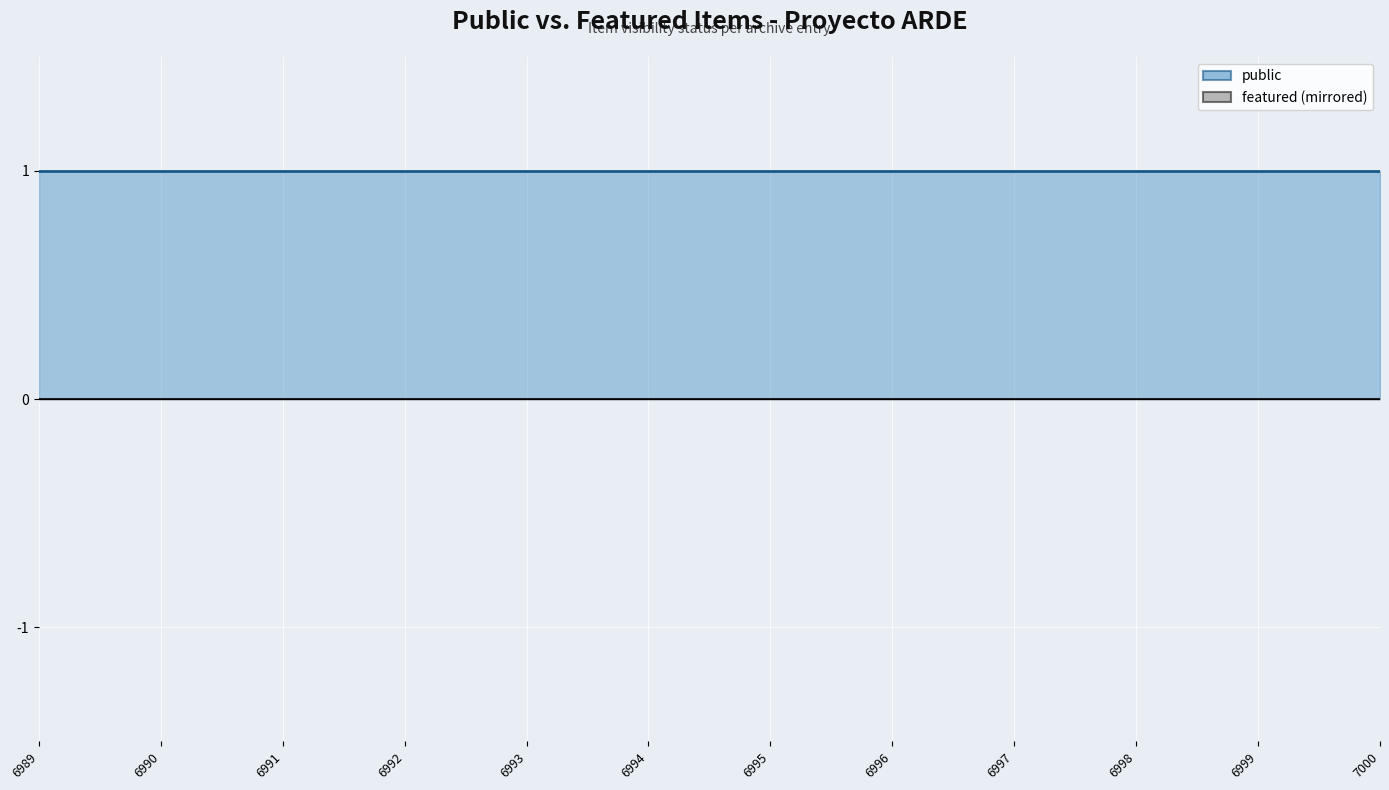

Reading right to left, list all the values displayed in this chart.

public (line): 1	1	1	1	1	1	1	1	1	1	1	1
featured: 0	0	0	0	0	0	0	0	0	0	0	0